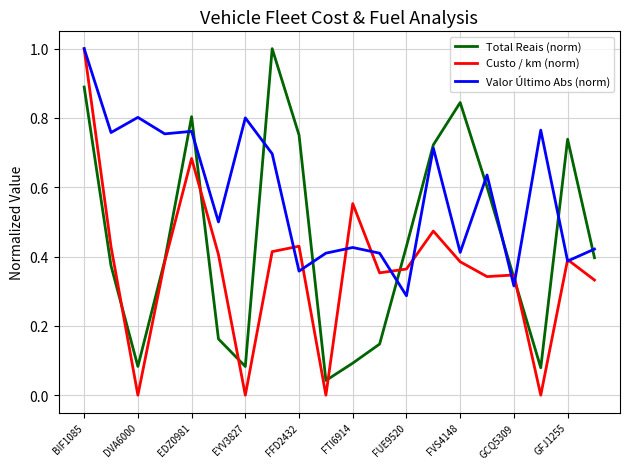

What is the maximum value shown in the chart?

1.0